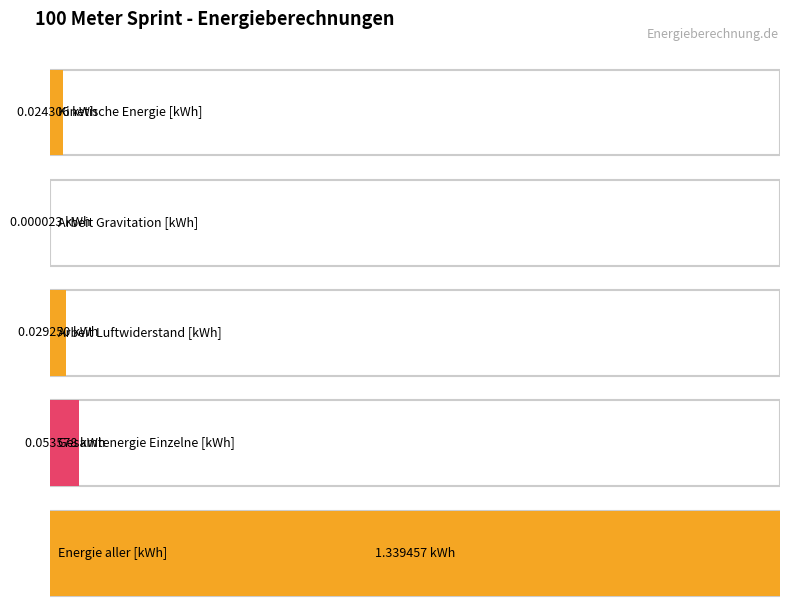

How many bars are there in total?

5